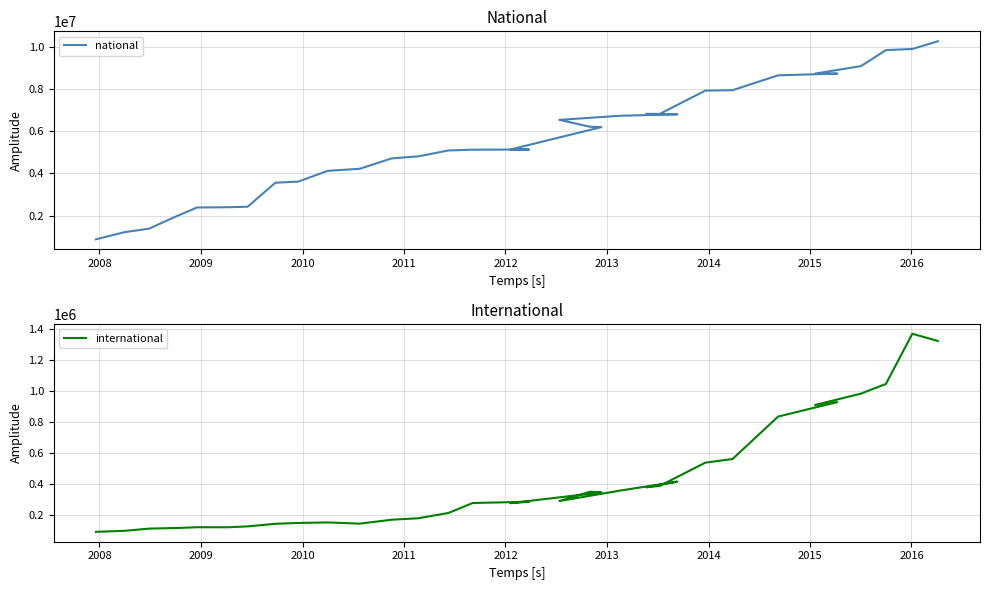

True or false: national has more than 0 interior local peaks.

False